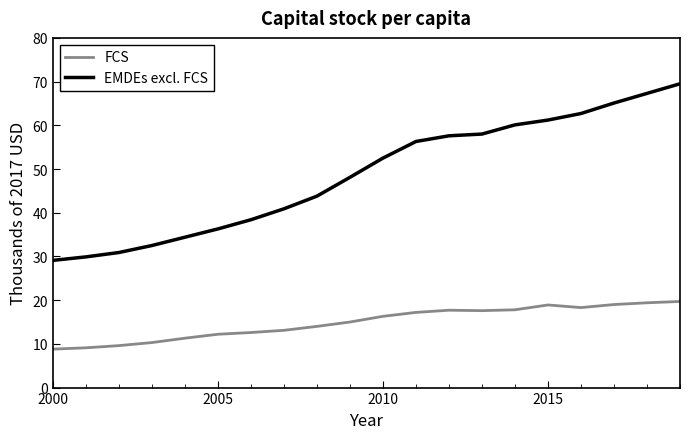

Which series has the widest spread of values?

EMDEs excl. FCS